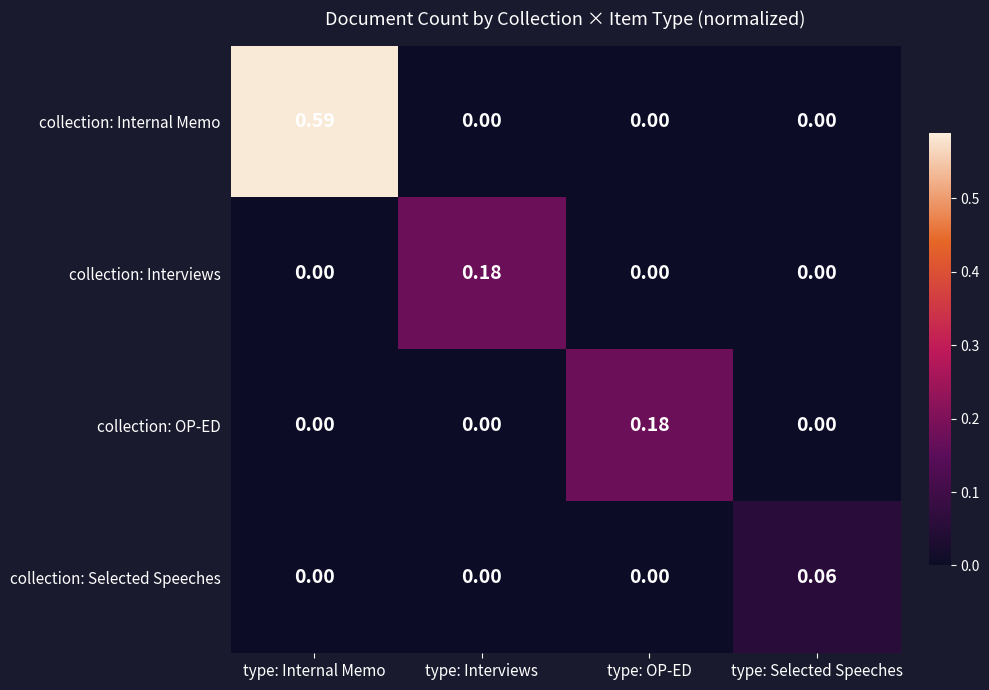

Which series has the largest range (max minus min)?

collection: Internal Memo